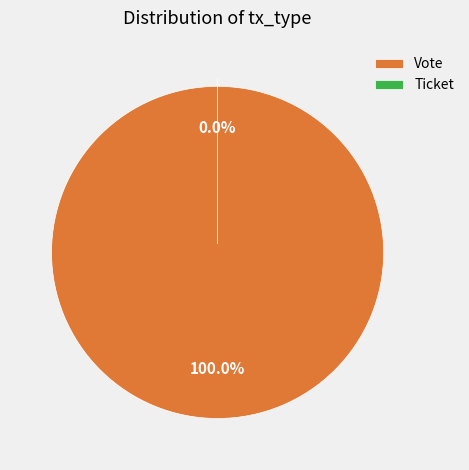

Count the number of slices in the pie.

2